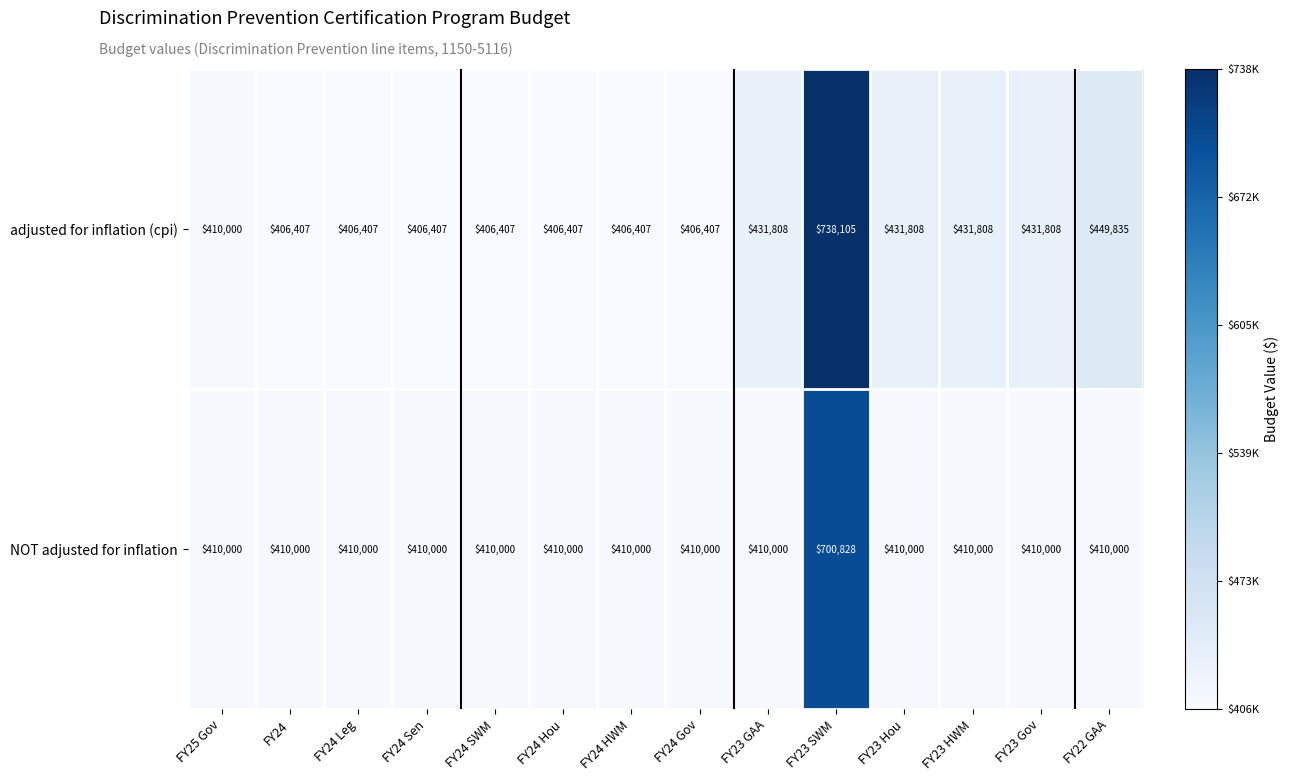

True or false: NOT adjusted for inflation has a value of 410000 at FY23 GAA.

True